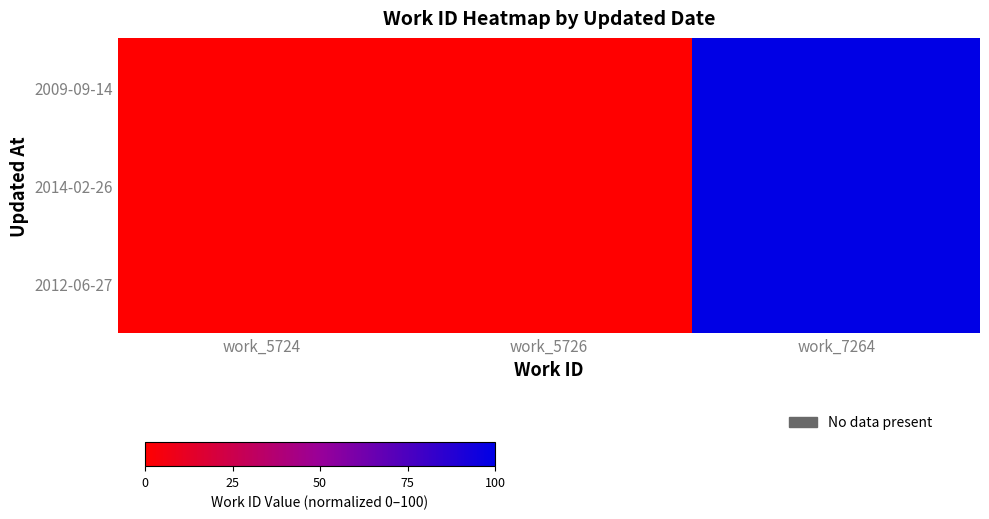

Count the number of categories in the chart.

3